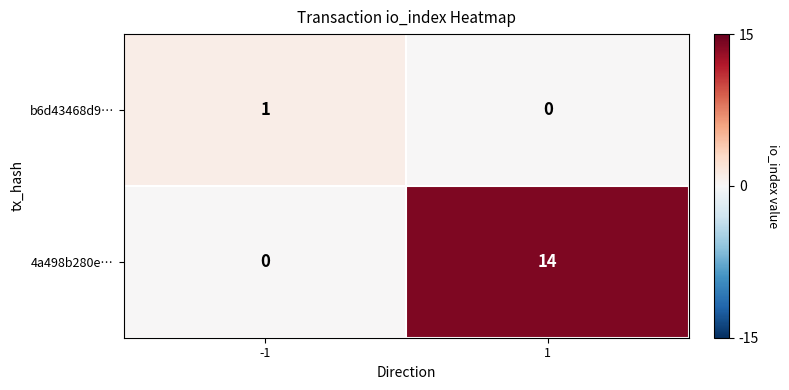

What is the spread (max minus min) of values at -1?

1